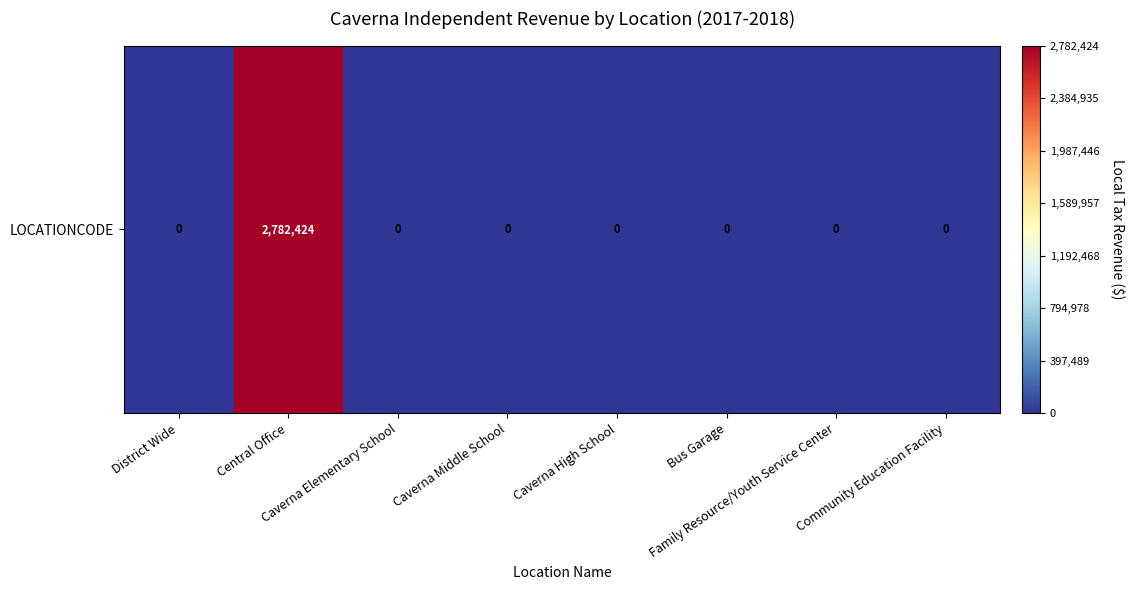

The value at District Wide is -1368783.2. True or false?

False